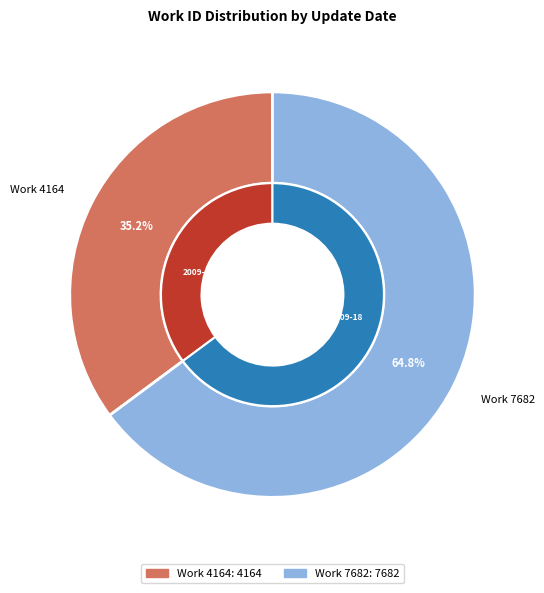

Rank the categories by value from lowest to highest.

2009-09-14 19:35:14 UTC, 2013-09-18 15:08:07 UTC